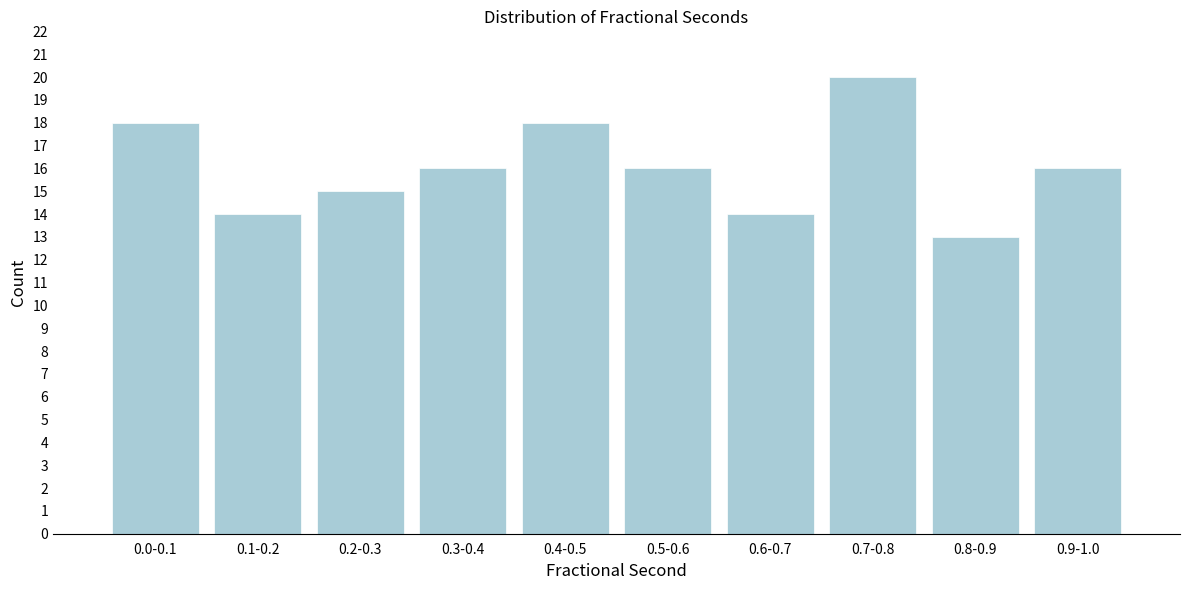

Reading right to left, transcribe all the data shown in this chart.

16	13	20	14	16	18	16	15	14	18